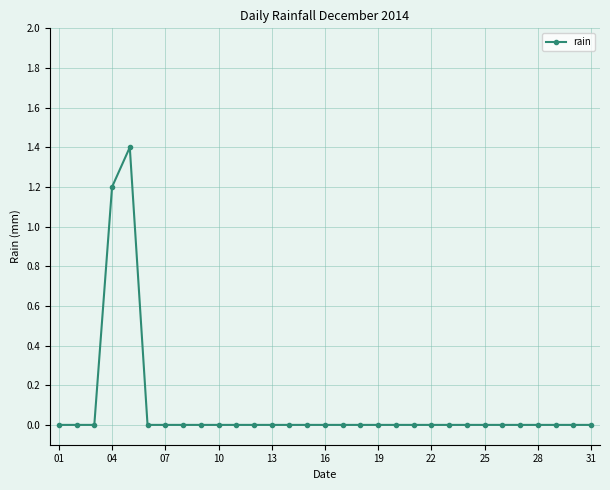

What is the maximum value shown in the chart?

1.4